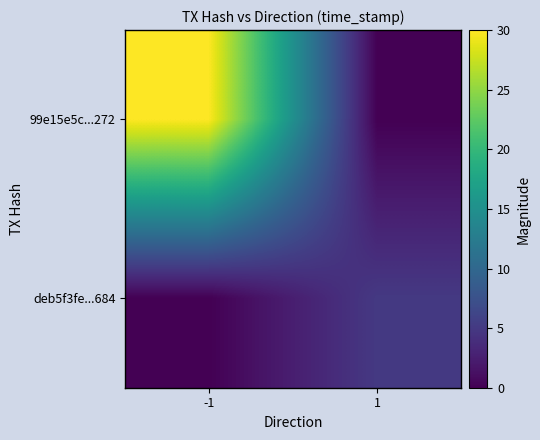

Which series has the largest range (max minus min)?

99e15e5c...272